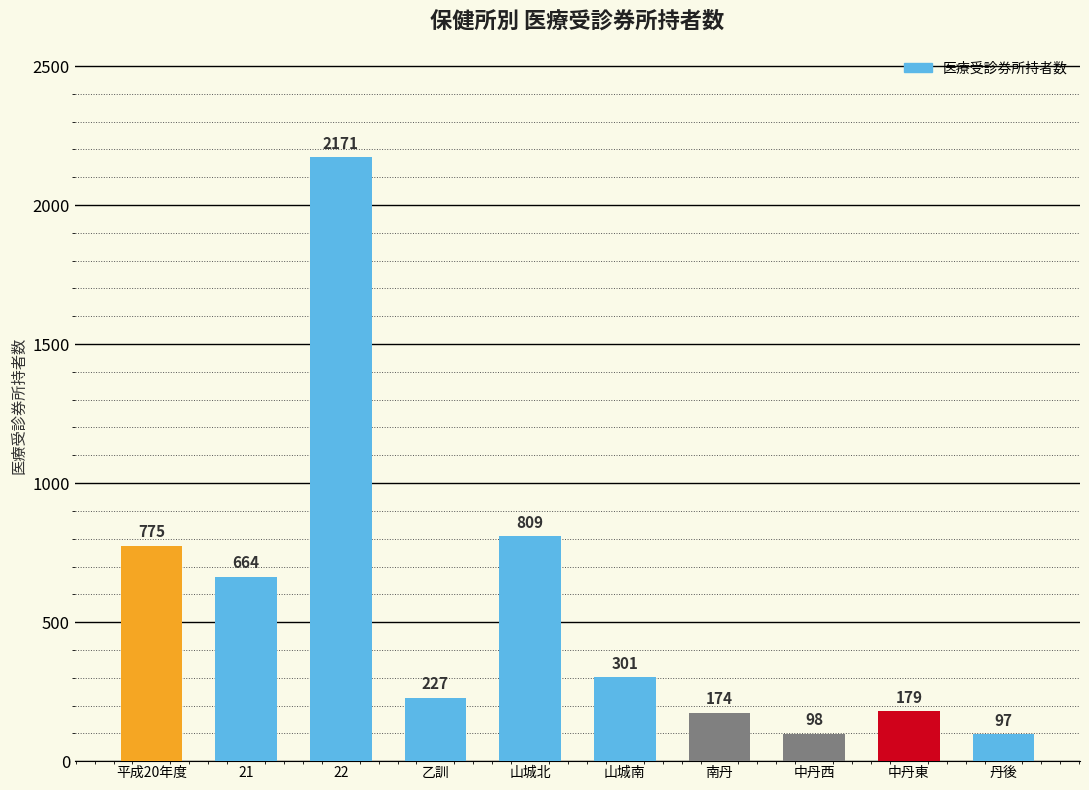

Is it true that the value at 山城北 is 1187?

False